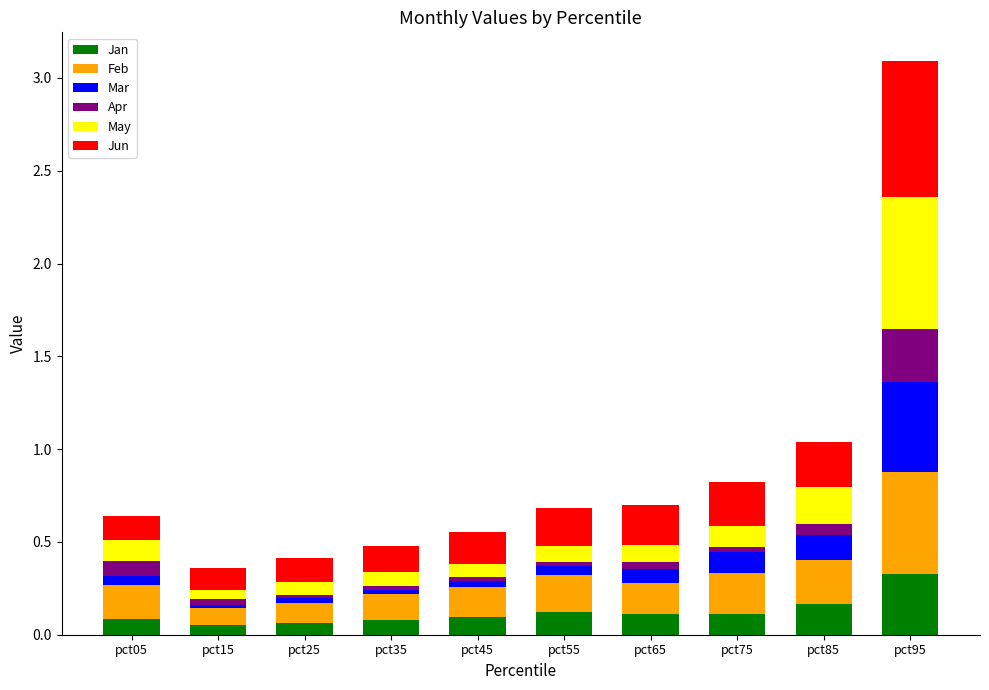

What is the sum of all Jan values?

1.2